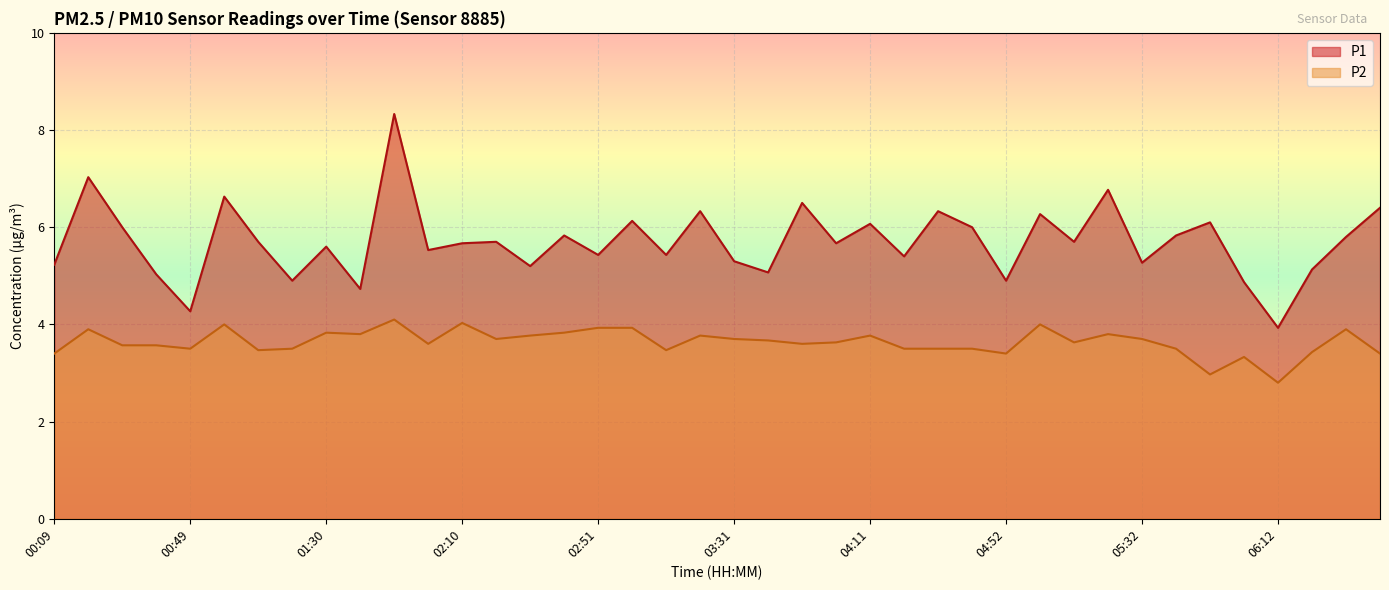

Count the number of data series in this chart.

2